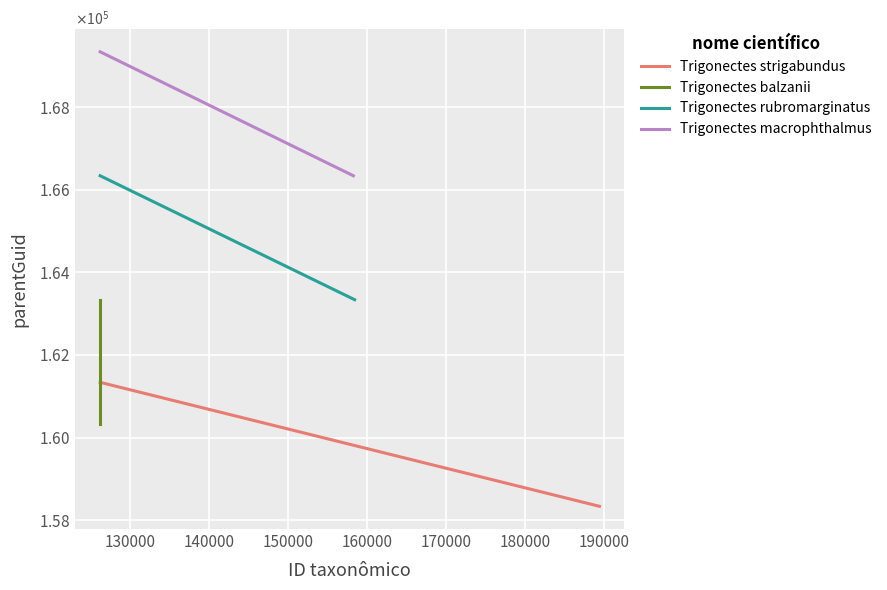

How many data points in Trigonectes macrophthalmus are less than 169338?

1